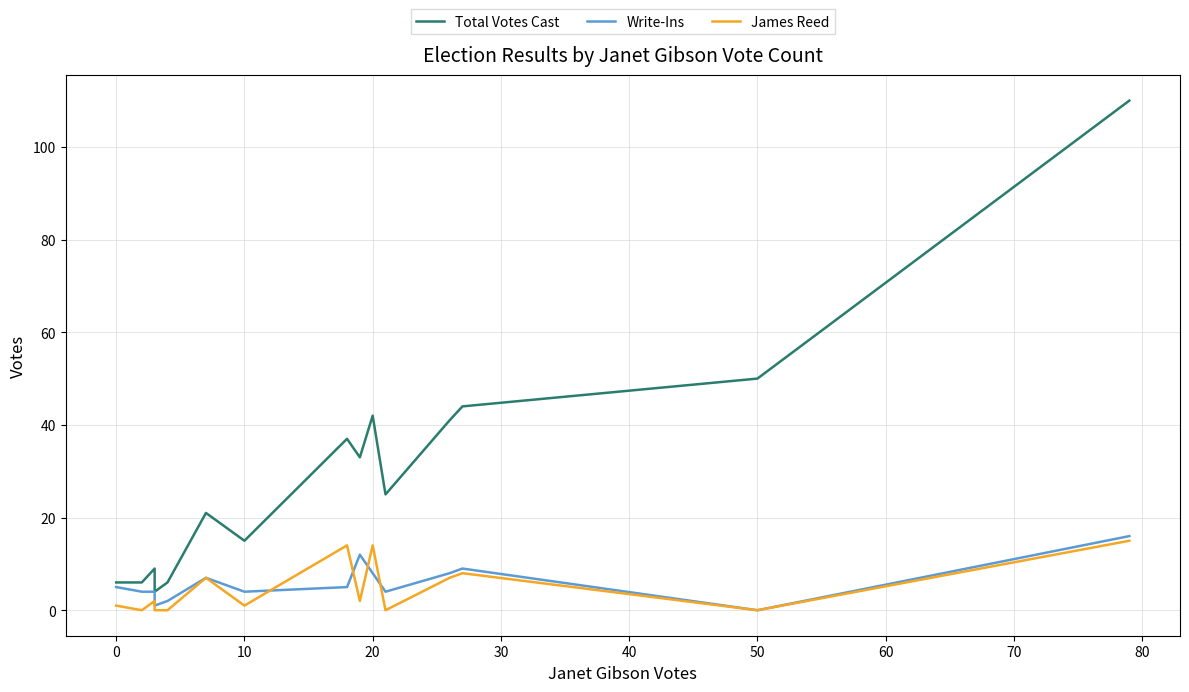

At how many categories does at least one series exceed 66?

1